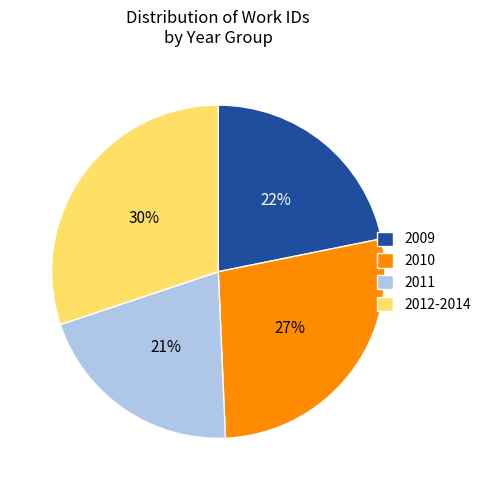

Combined, do 2010 and 2011 account for over 50%?

No